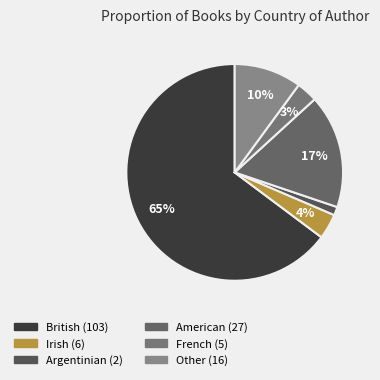

What percentage is the Argentinian slice, to the nearest percent?

1%